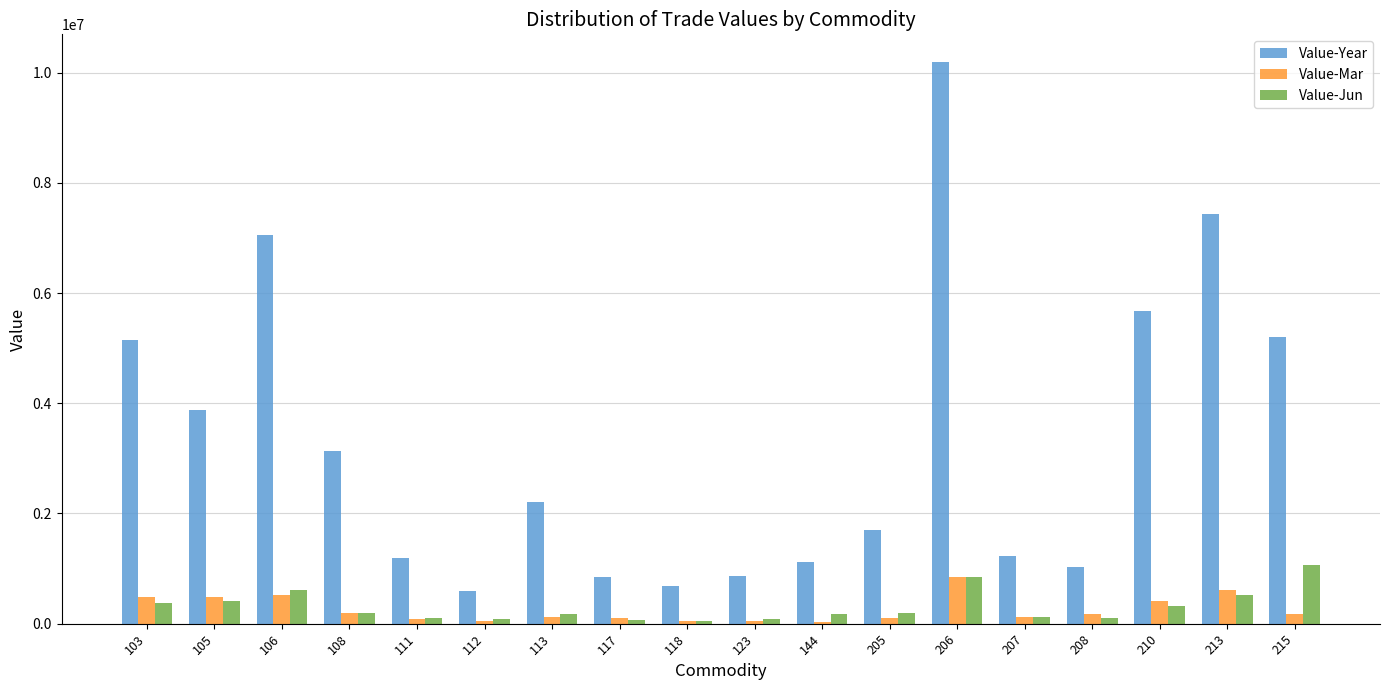

What is the sum of all Value-Jun values?

5511775